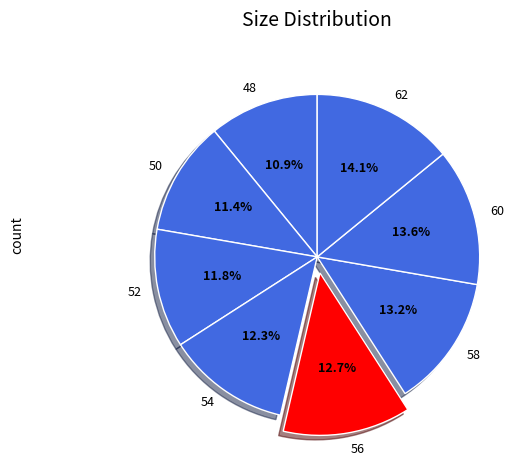

To the nearest percent, what portion does 54 represent?

12%